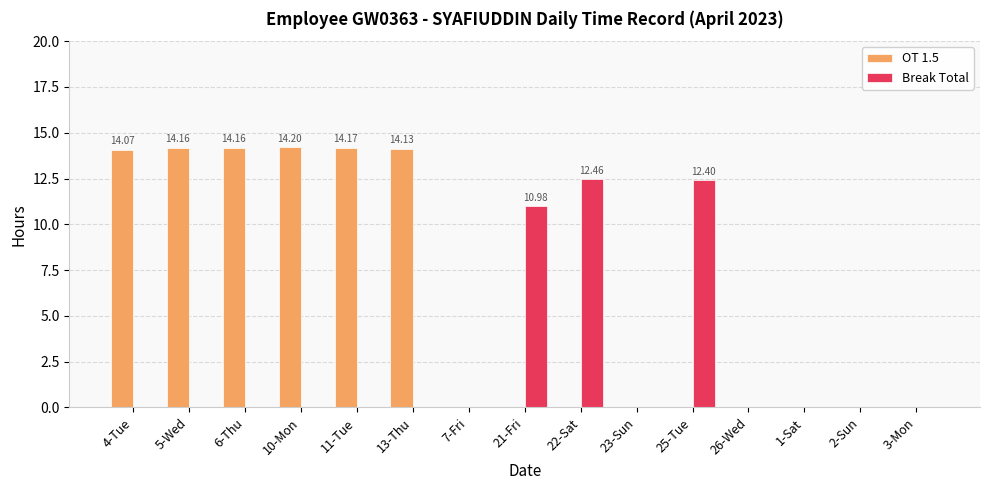

What is the maximum value shown in the chart?

14.2